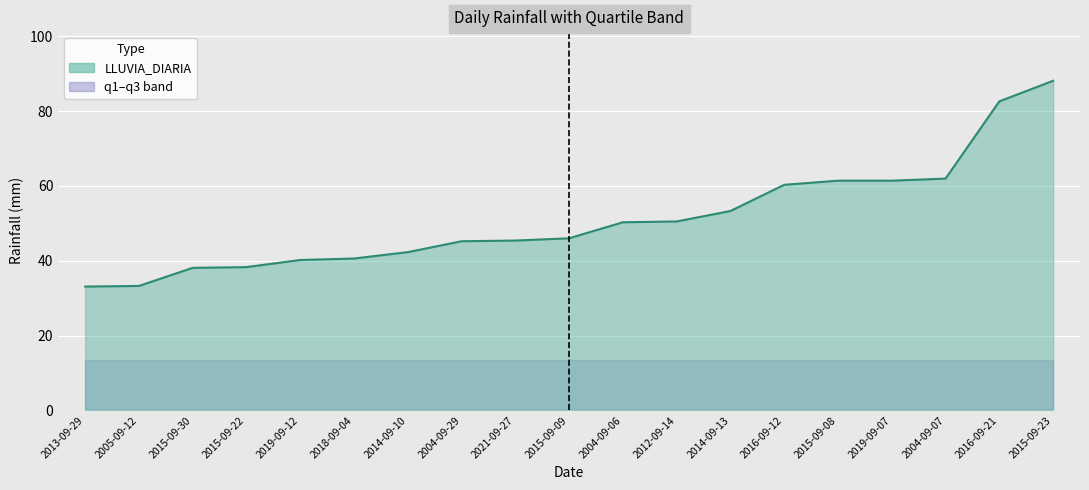

Reading left to right, extract all data points from this chart.

2013-09-29=33.1	2005-09-12=33.3	2015-09-30=38.1	2015-09-22=38.3	2019-09-12=40.2	2018-09-04=40.6	2014-09-10=42.3	2004-09-29=45.2	2021-09-27=45.4	2015-09-09=46.0	2004-09-06=50.3	2012-09-14=50.5	2014-09-13=53.3	2016-09-12=60.3	2015-09-08=61.4	2019-09-07=61.4	2004-09-07=62.0	2016-09-21=82.6	2015-09-23=88.1